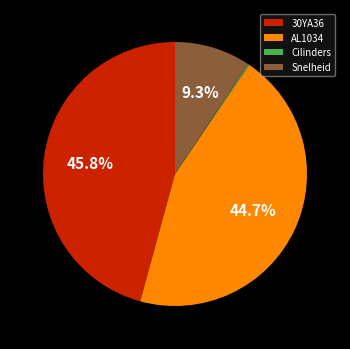

Which has a higher value, 30YA36 or AL1034?

30YA36